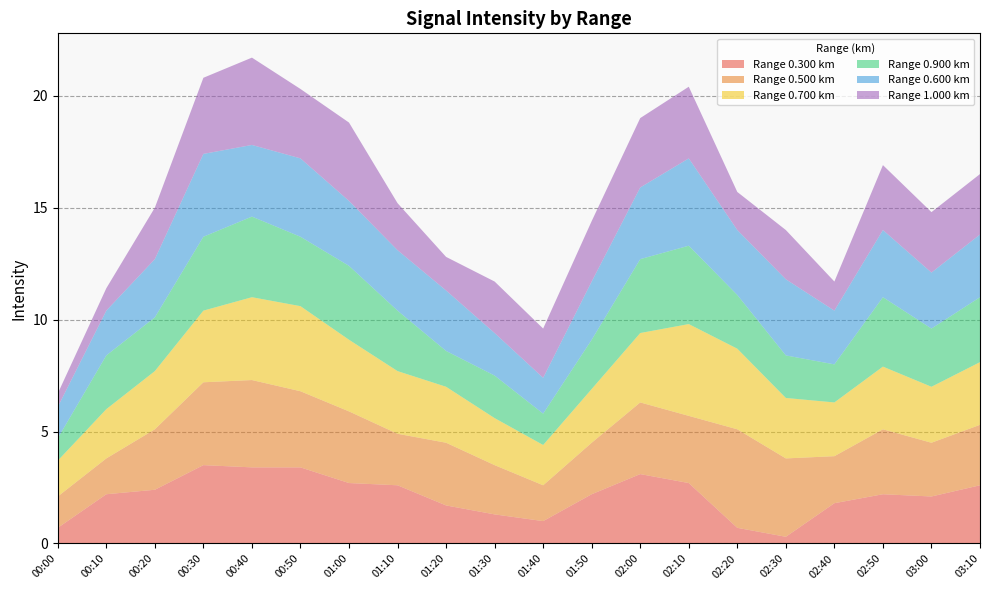

True or false: 0.500 has a value of 1.4 at 00:00.

True